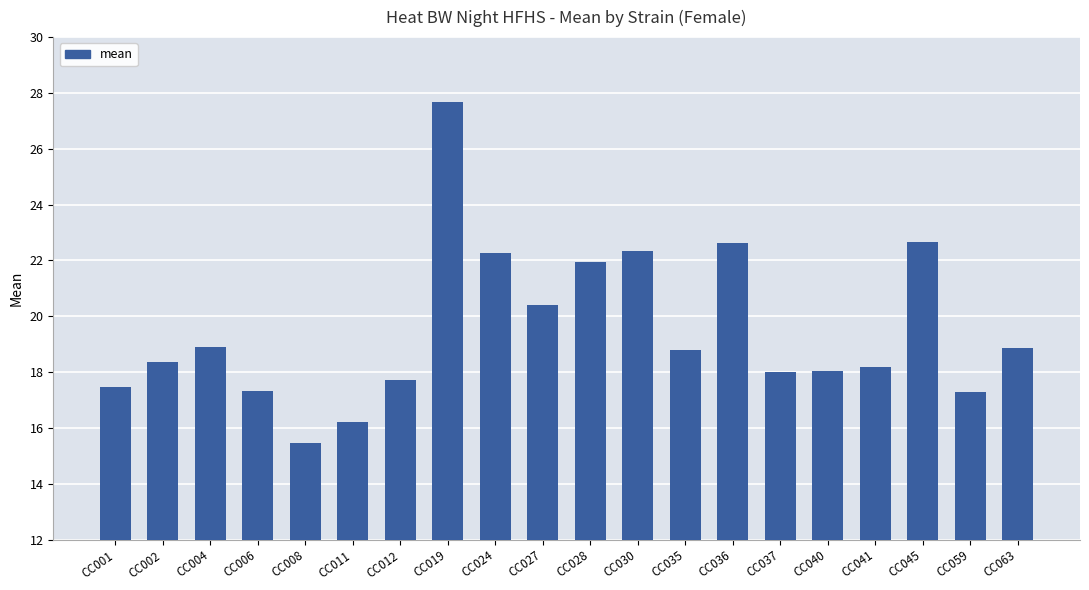

What is the minimum value shown in the chart?

15.5